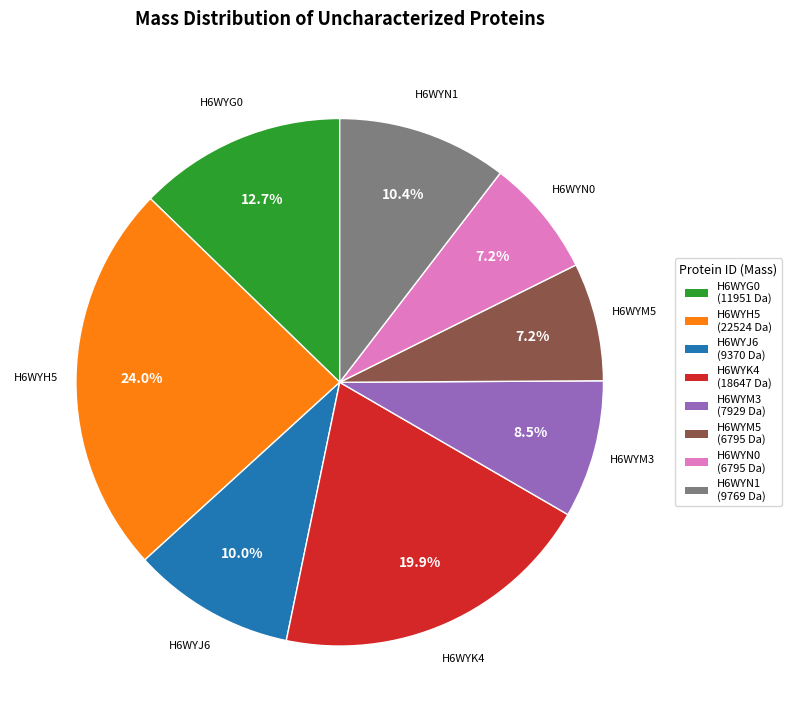

What is the largest slice in the pie chart?

H6WYH5